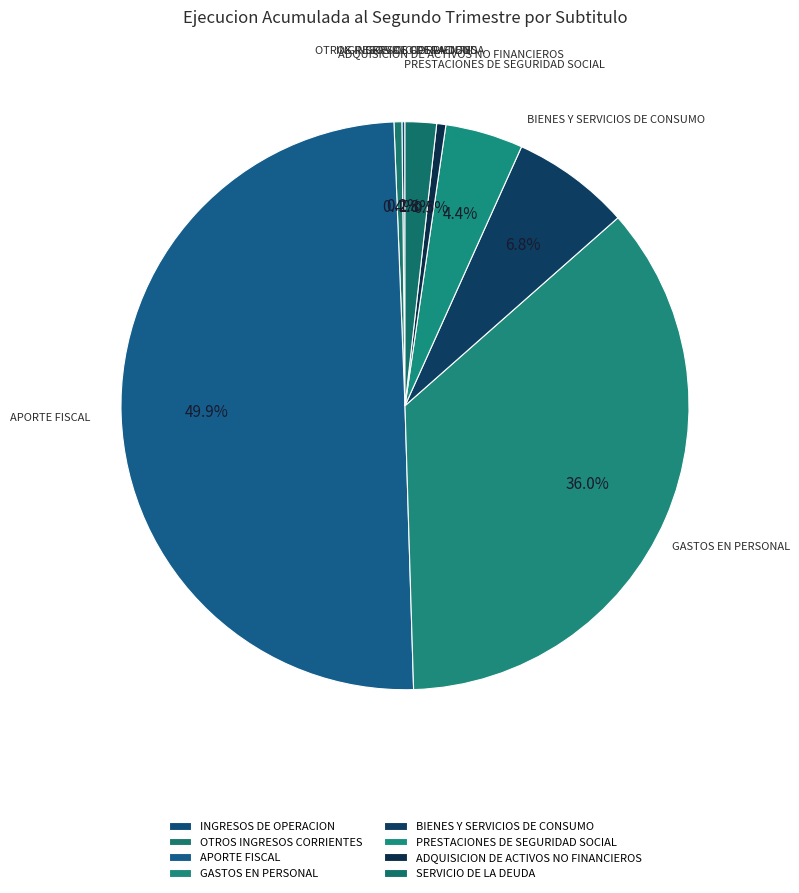

Is PRESTACIONES DE SEGURIDAD SOCIAL the majority of the pie?

No